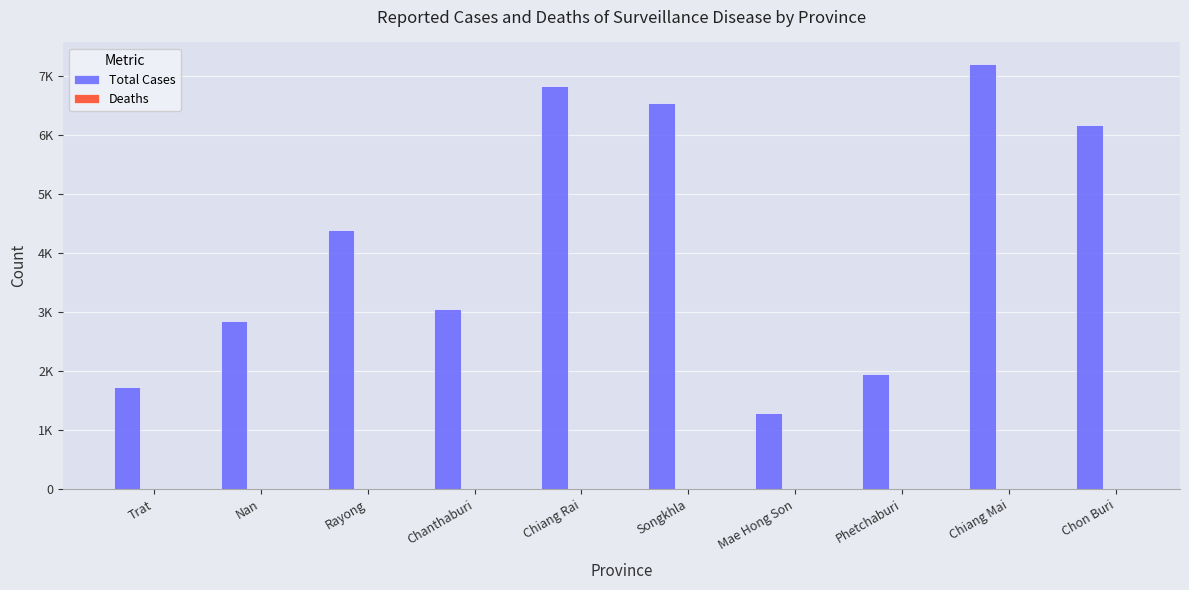

What is the difference between the Deaths values at Chanthaburi and Trat?

4